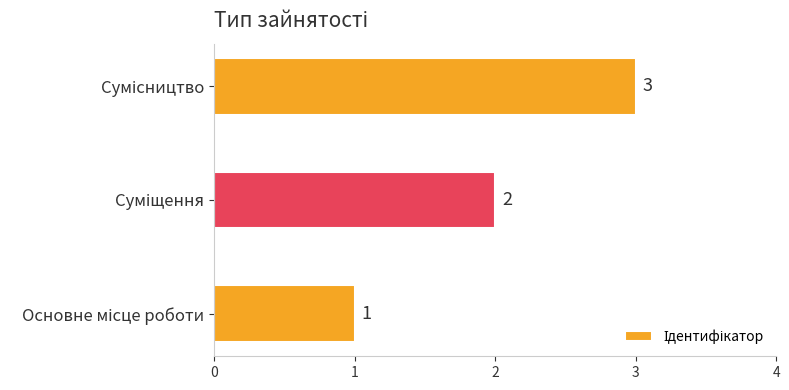

What is the sum of all values?

6